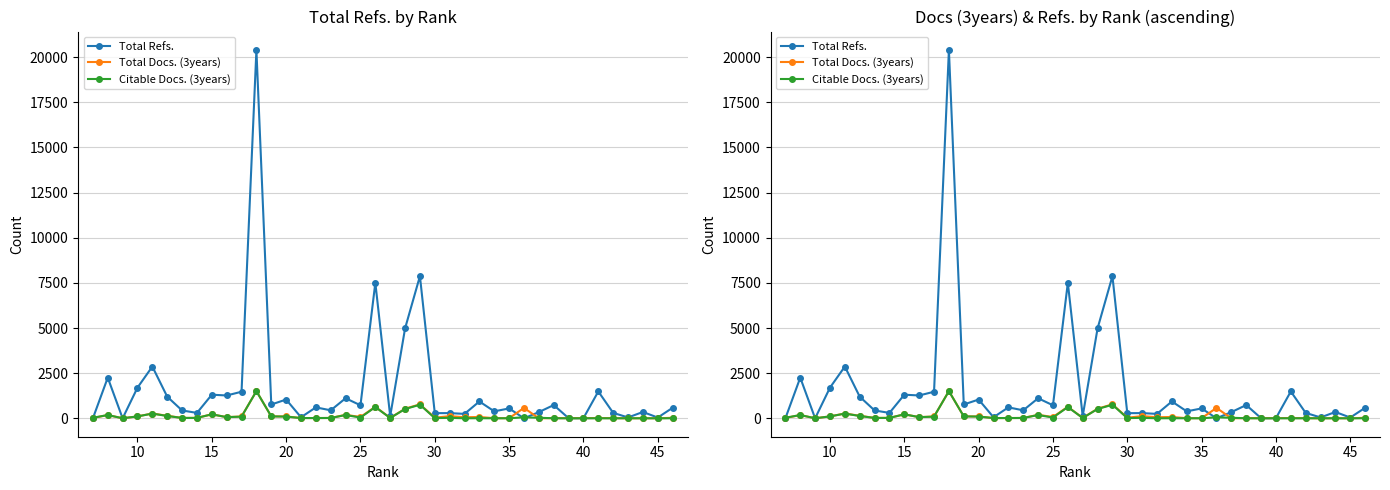

True or false: Citable Docs. (3years) and Total Docs. (3years) cross at least once.

True